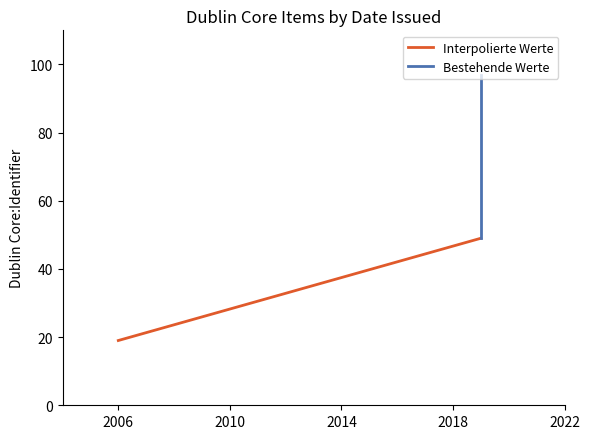

Is the value of Interpolierte Werte at 2019 greater than the value of Bestehende Werte at 2019?

No